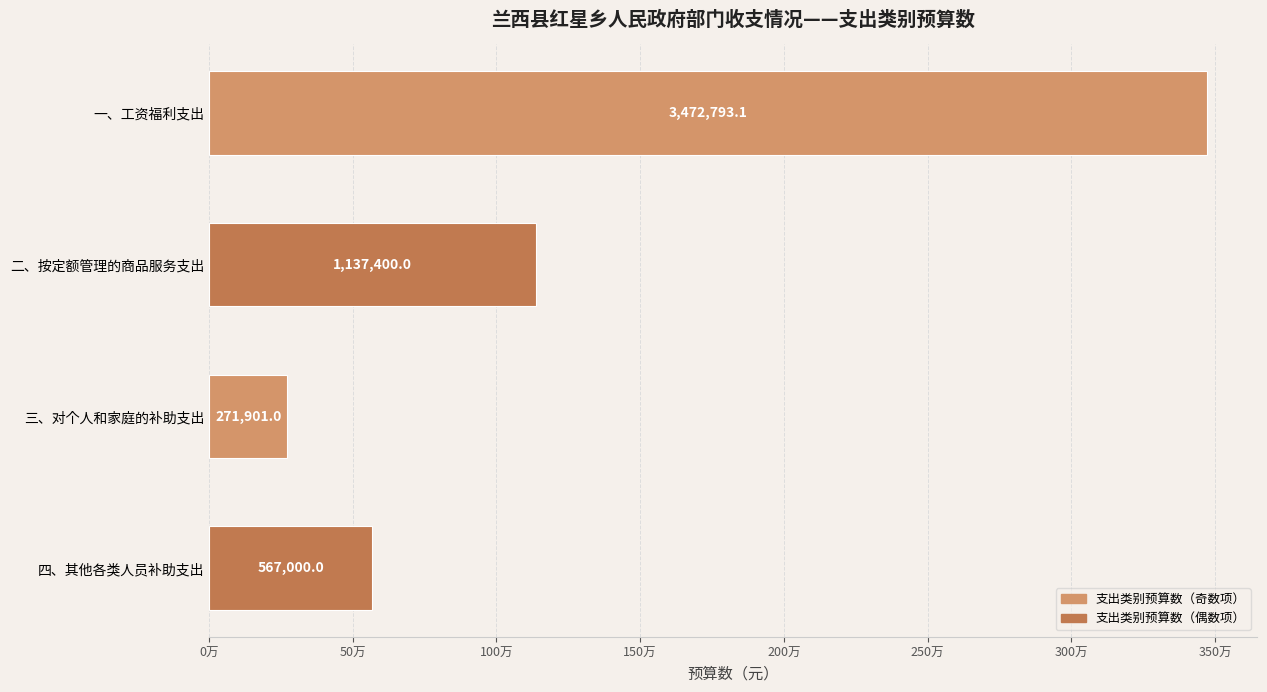

What is the difference between the maximum and minimum values?

3200892.1